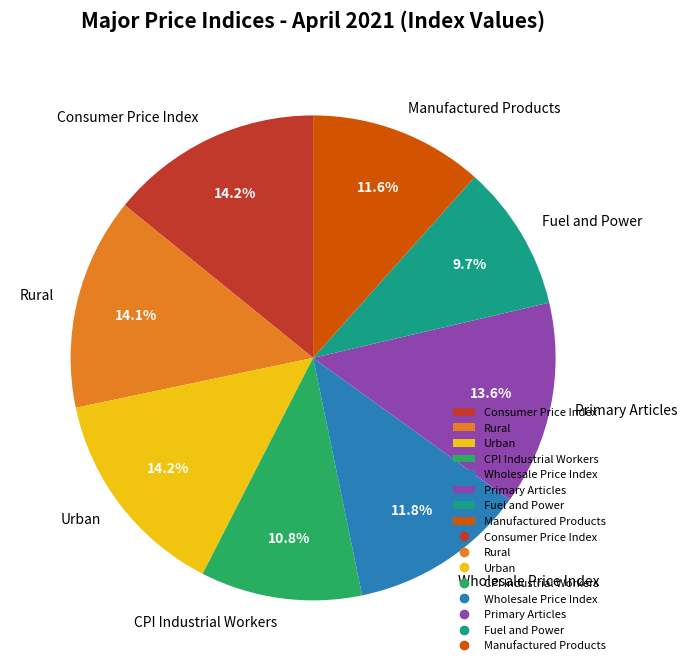

Count the number of slices in the pie.

8